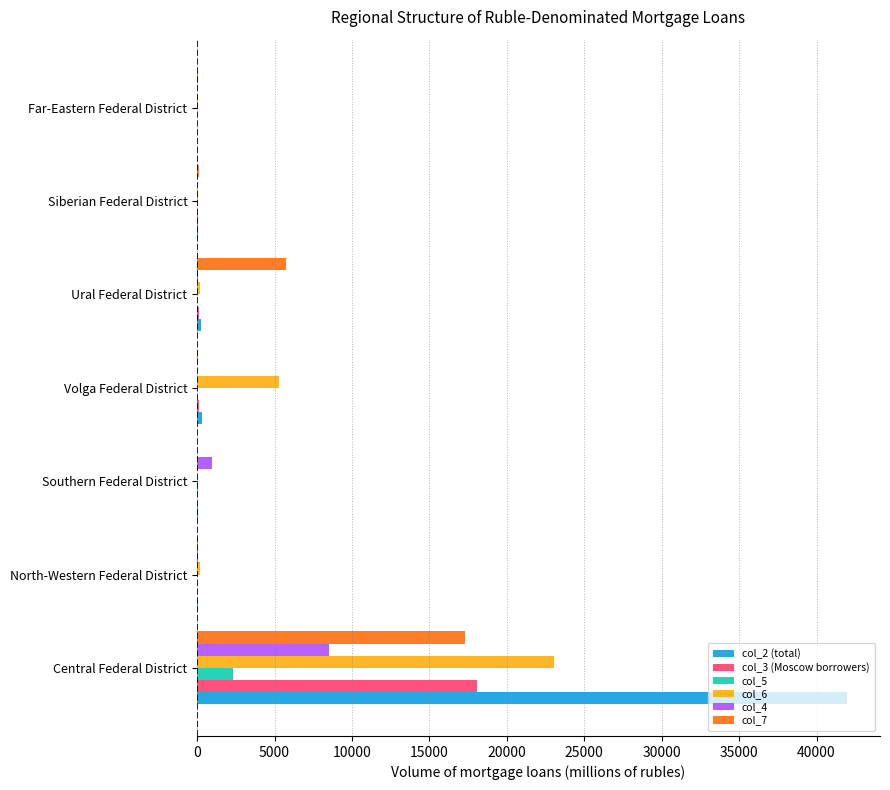

The col_6 series shows 5262 at Volga Federal District. True or false?

True